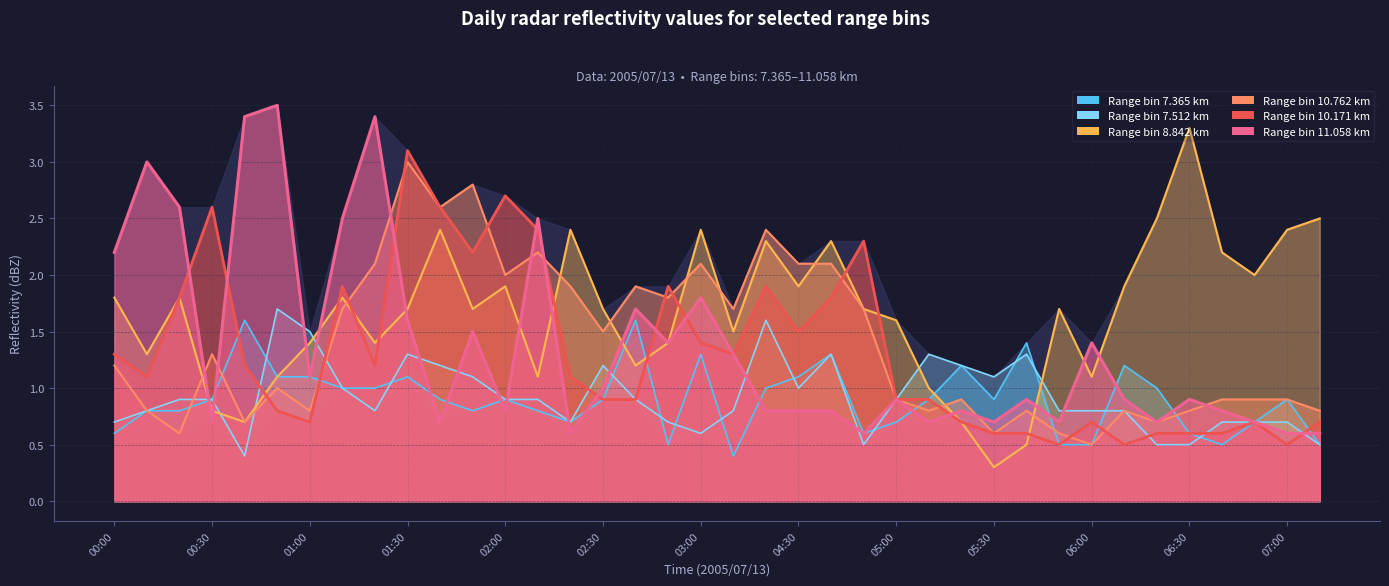

Rank the series at 03:10 from lowest to highest value.

7.365, 7.512, 10.171, 11.058, 8.842, 10.762